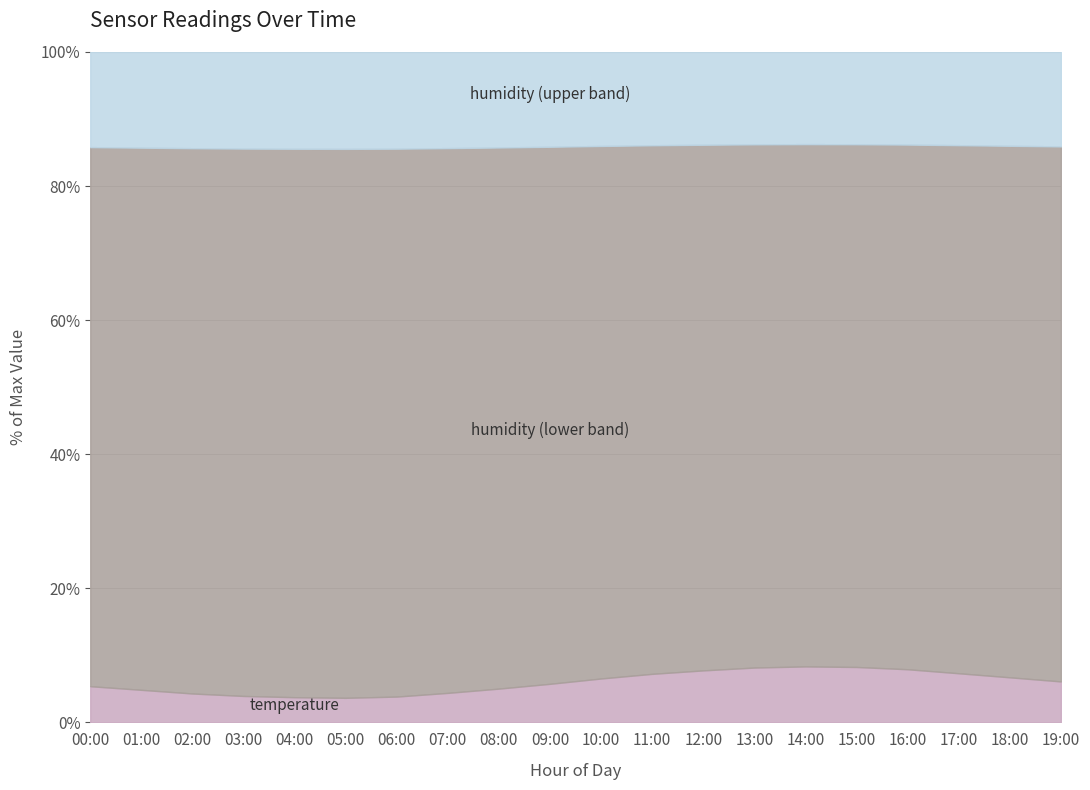

How many data points does each series have?

20